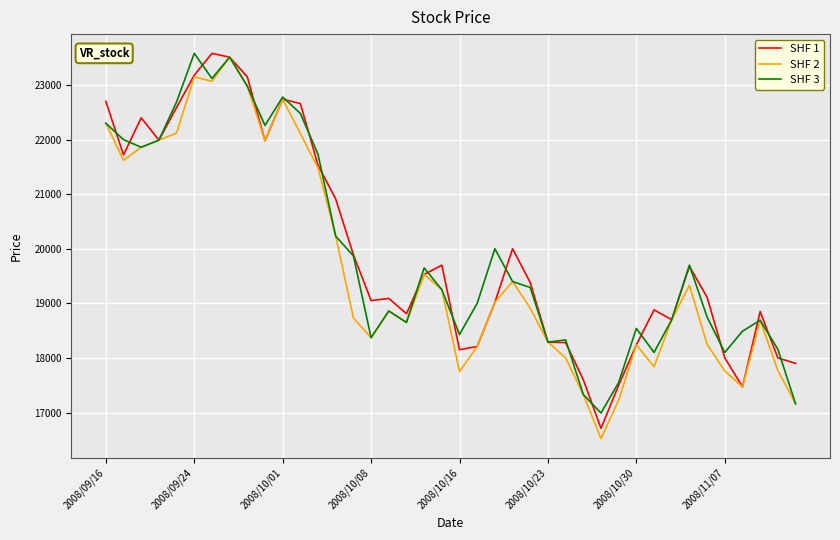

What is the greatest value displayed?

23580